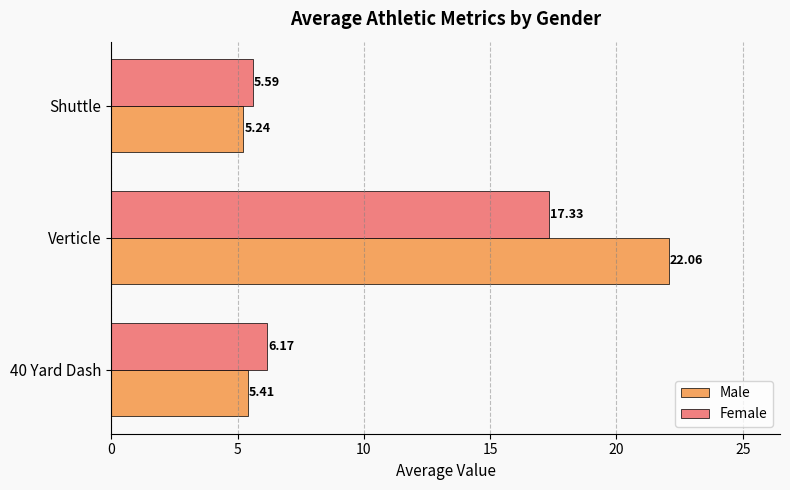

Is the value of Female at Shuttle greater than the value of Male at 40 Yard Dash?

Yes